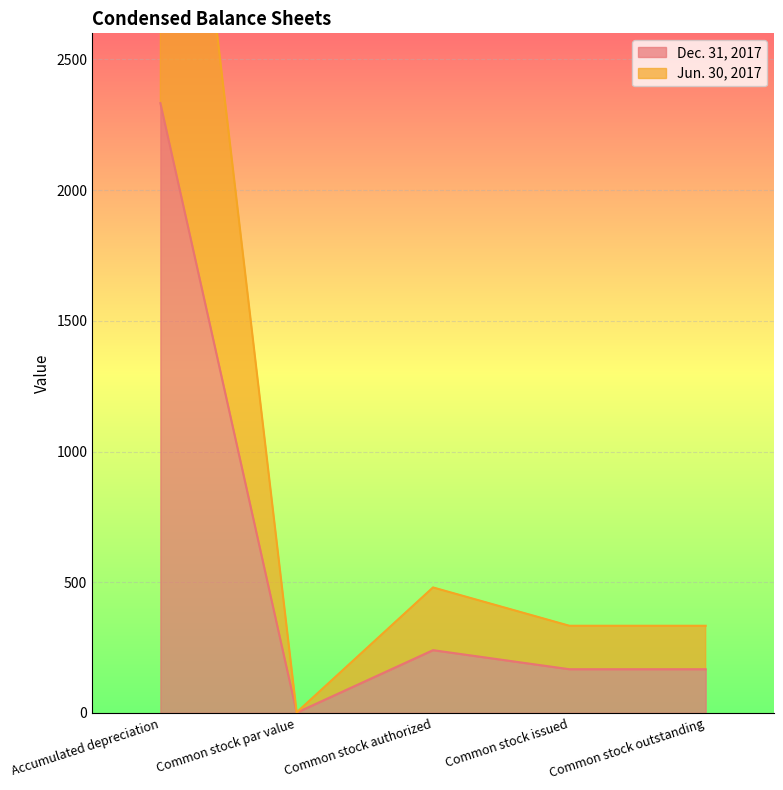

True or false: Dec. 31, 2017 and Jun. 30, 2017 intersect in this chart.

False